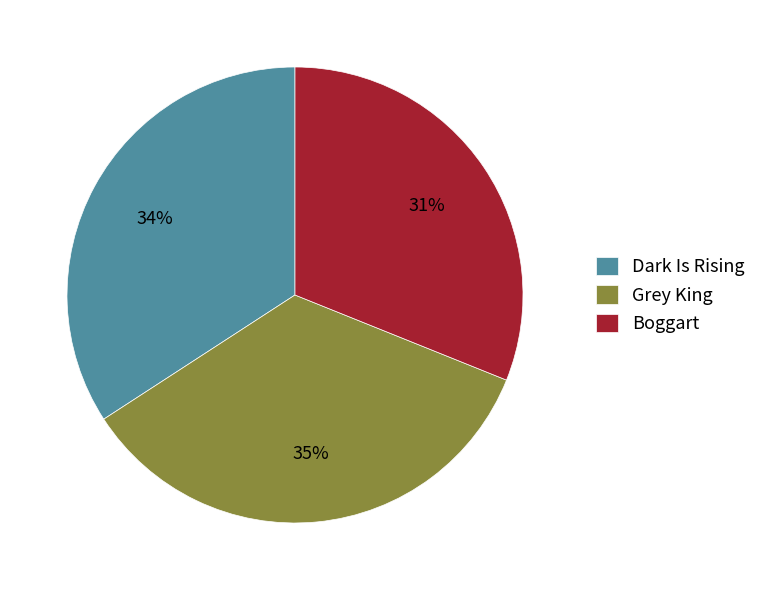

Is there any slice that represents more than half of the pie?

No